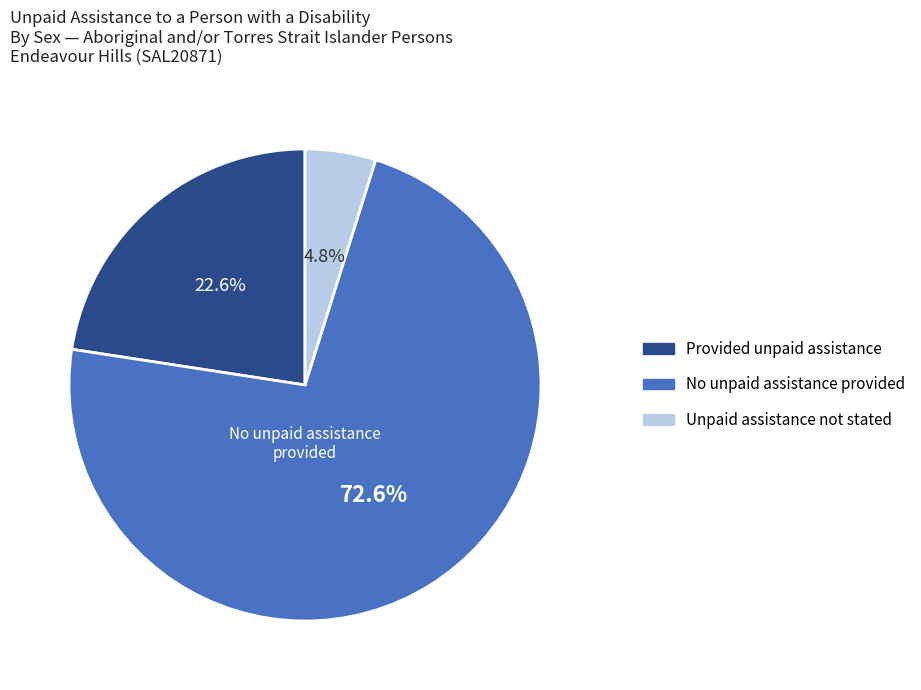

To the nearest percent, what is the difference between the largest and smallest slice percentages?

68%